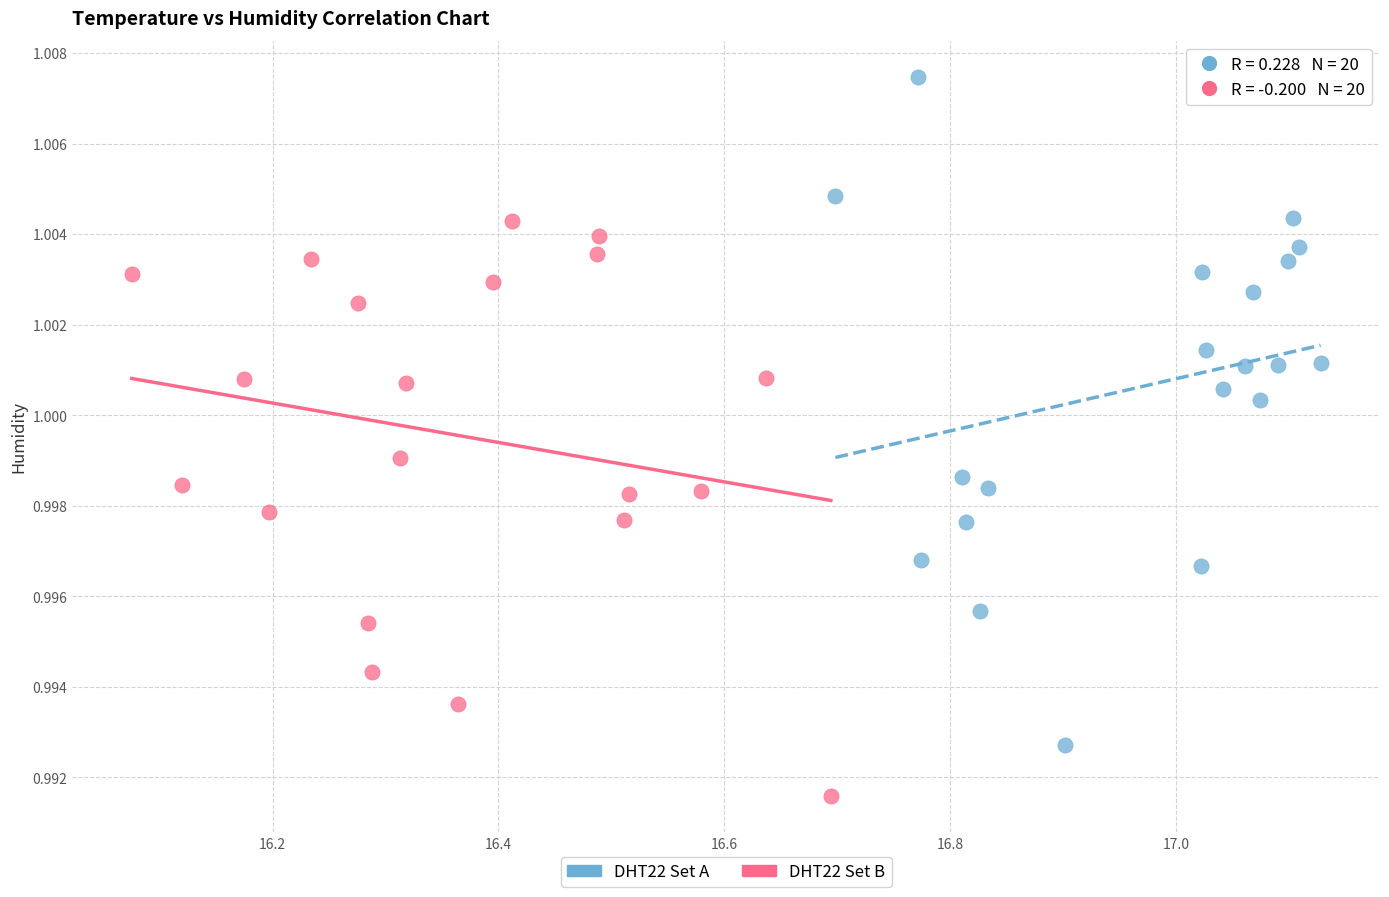

Which series has the largest Y range (max minus min)?

DHT22 Set A